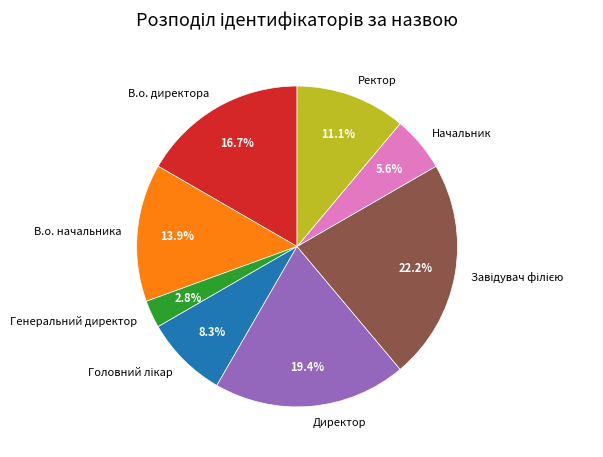

Is there a majority slice in this chart?

No